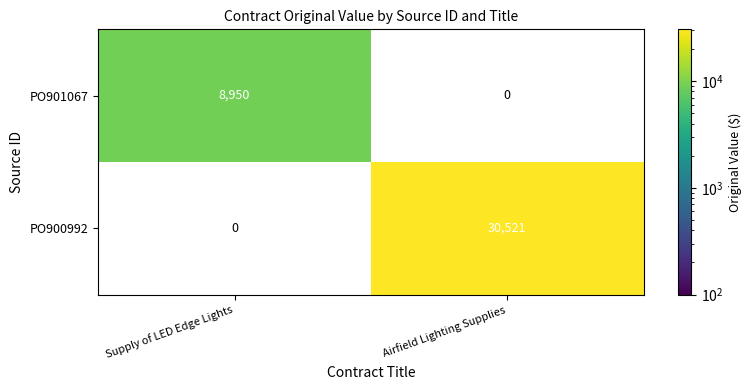

Is it true that PO901067 equals -4604 at Airfield Lighting Supplies?

False